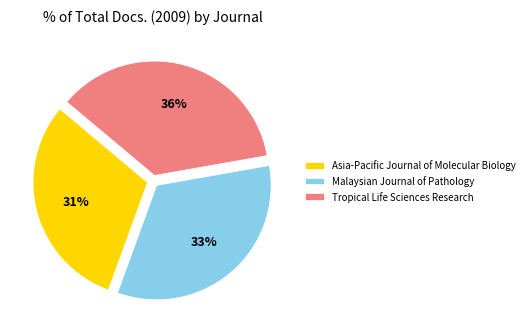

Is there a majority slice in this chart?

No